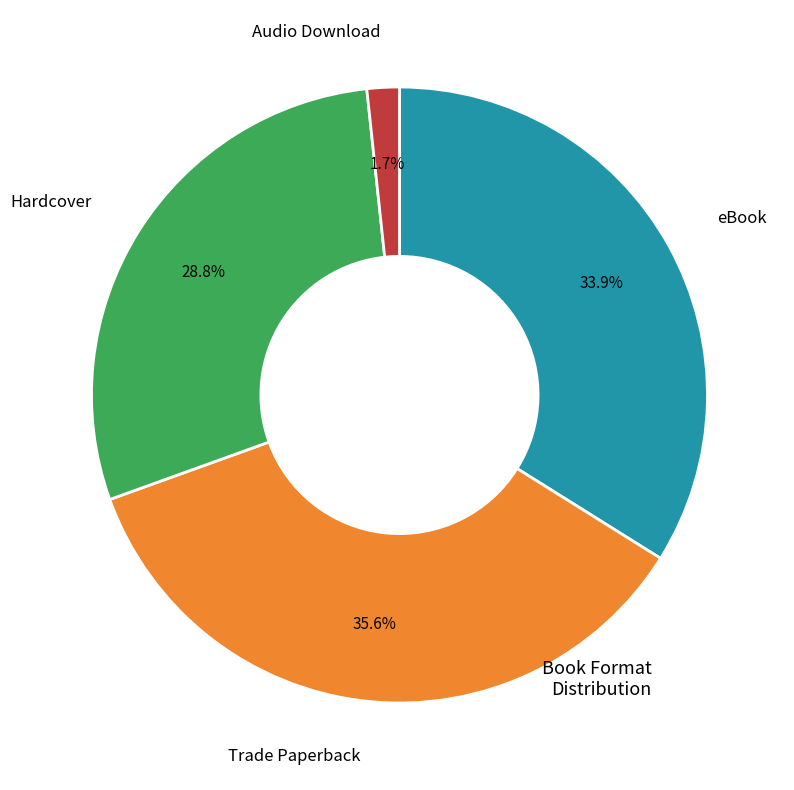

To the nearest percent, what is the difference between the largest and smallest slice percentages?

34%